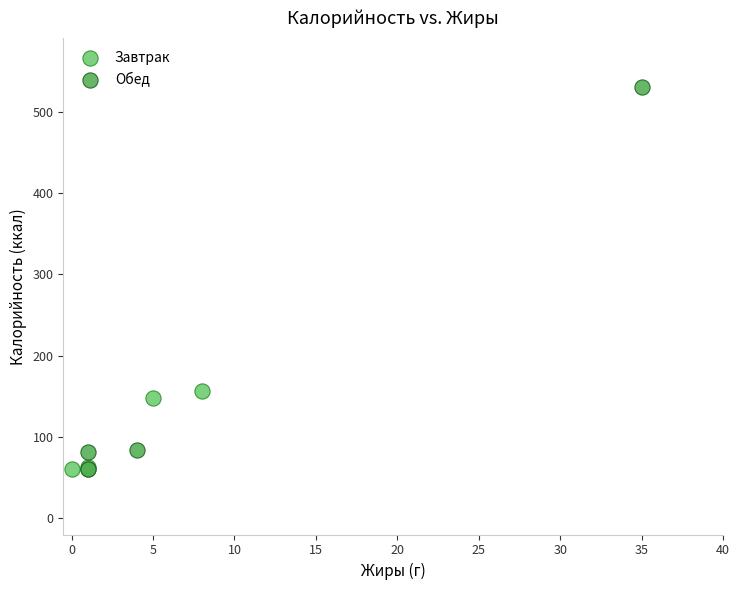

Which series contains the highest Y value?

Обед